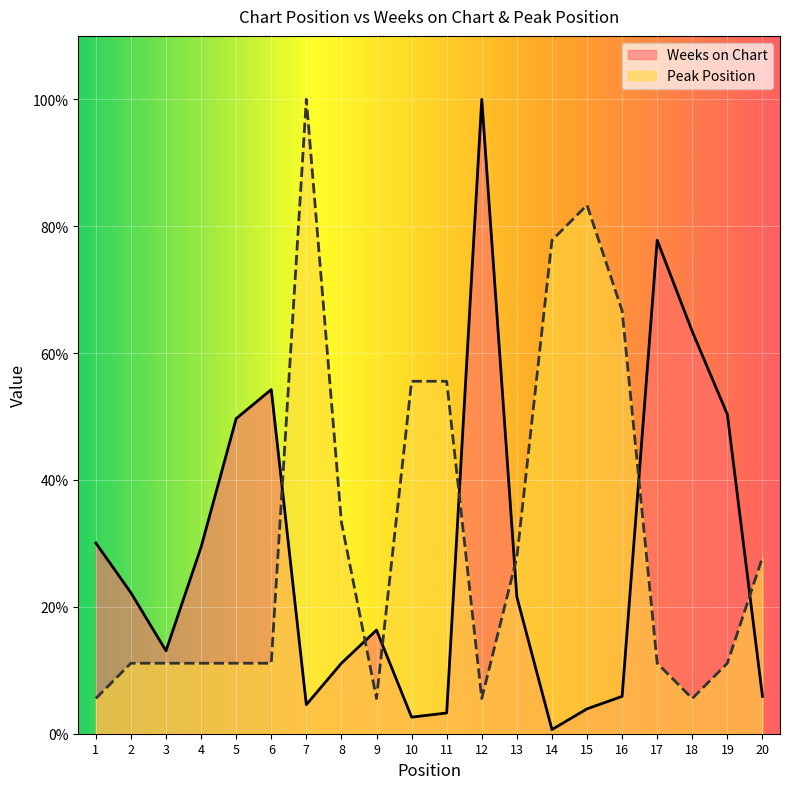

Which series has the largest total across all categories?

Peak Position